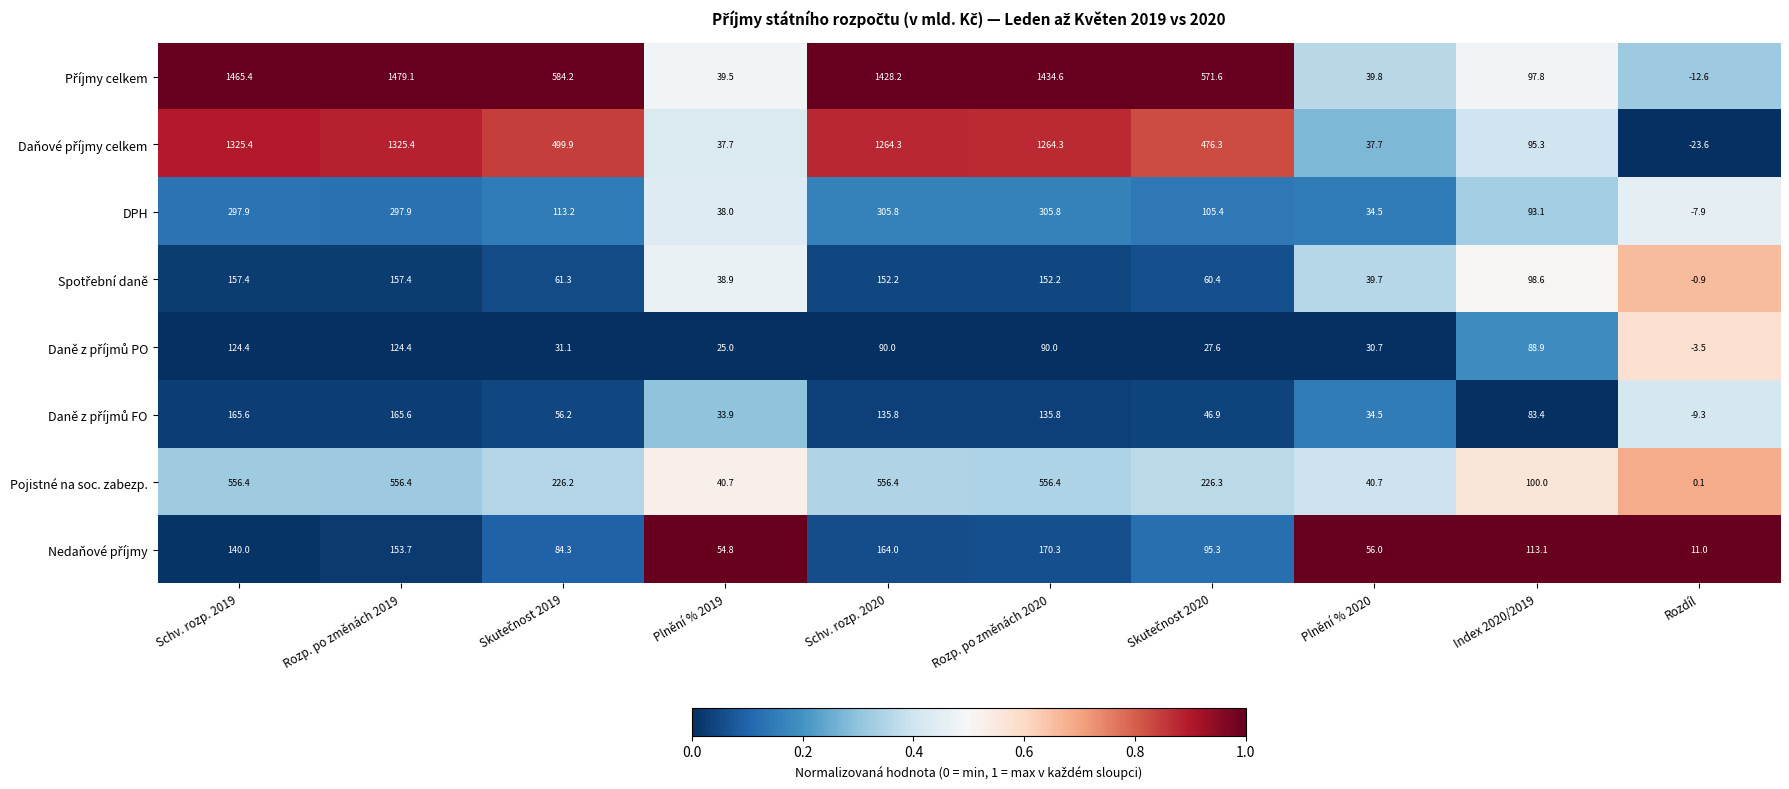

What is the average value of the DPH series?

158.4